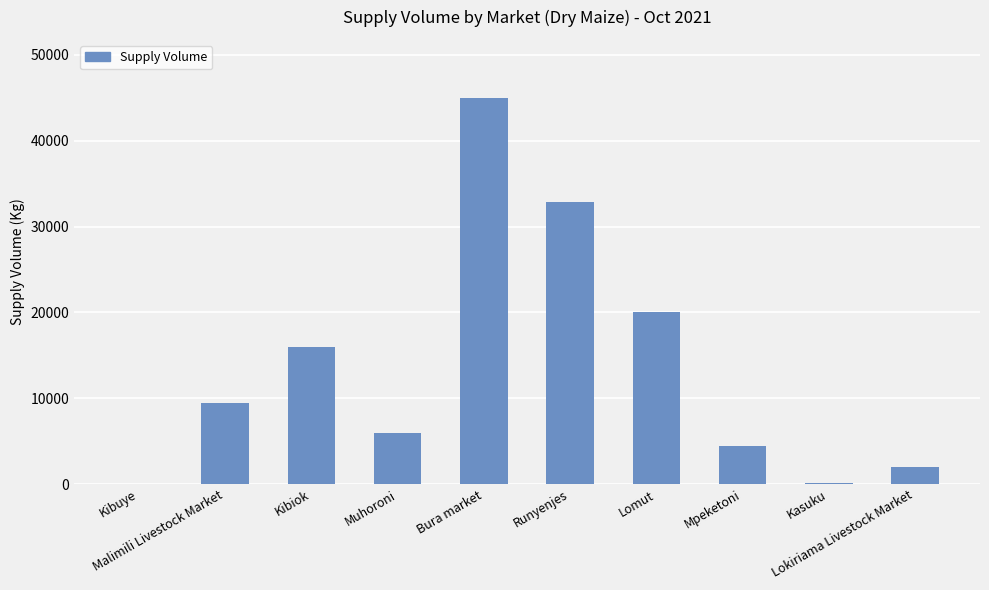

What is the maximum value shown in the chart?

45000